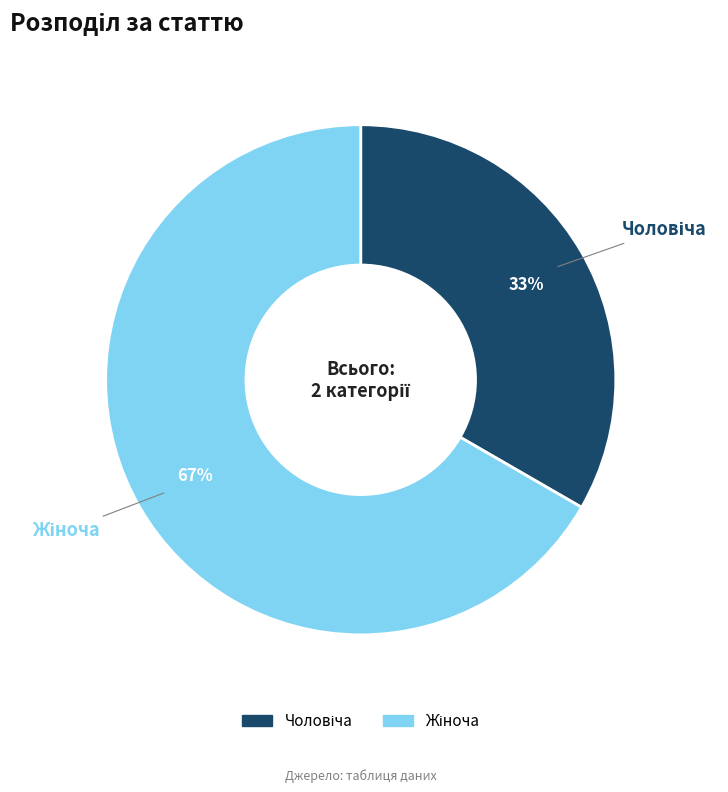

To the nearest percent, what is the average slice percentage?

50%